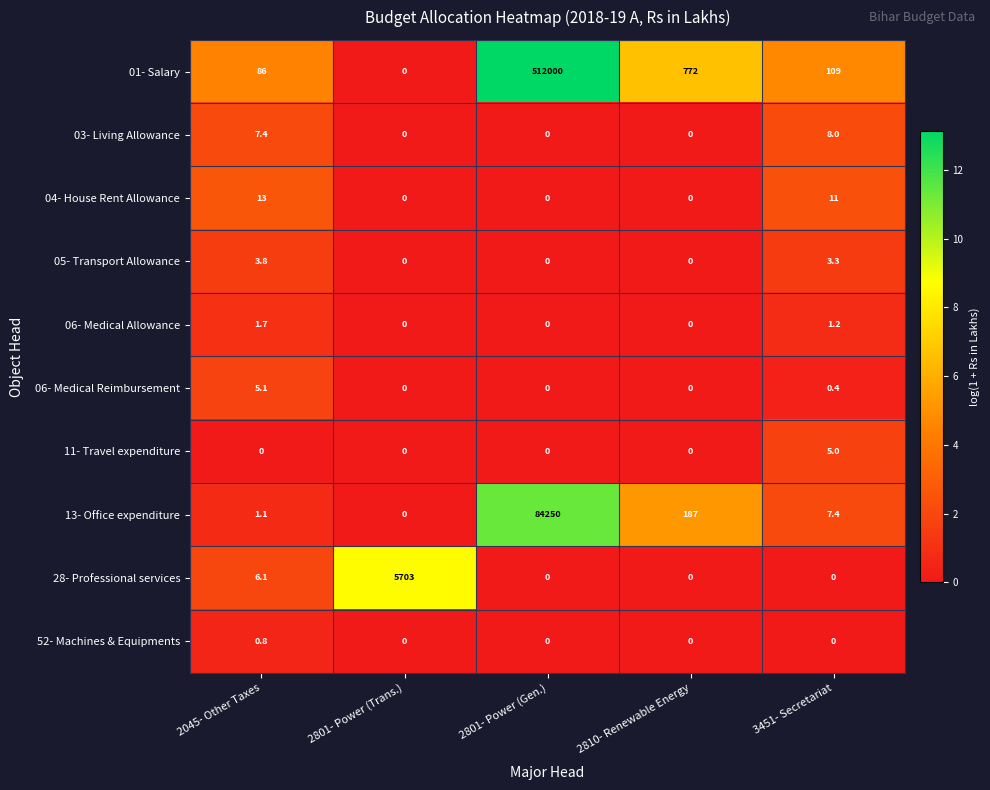

Which series has the largest range (max minus min)?

01- Salary